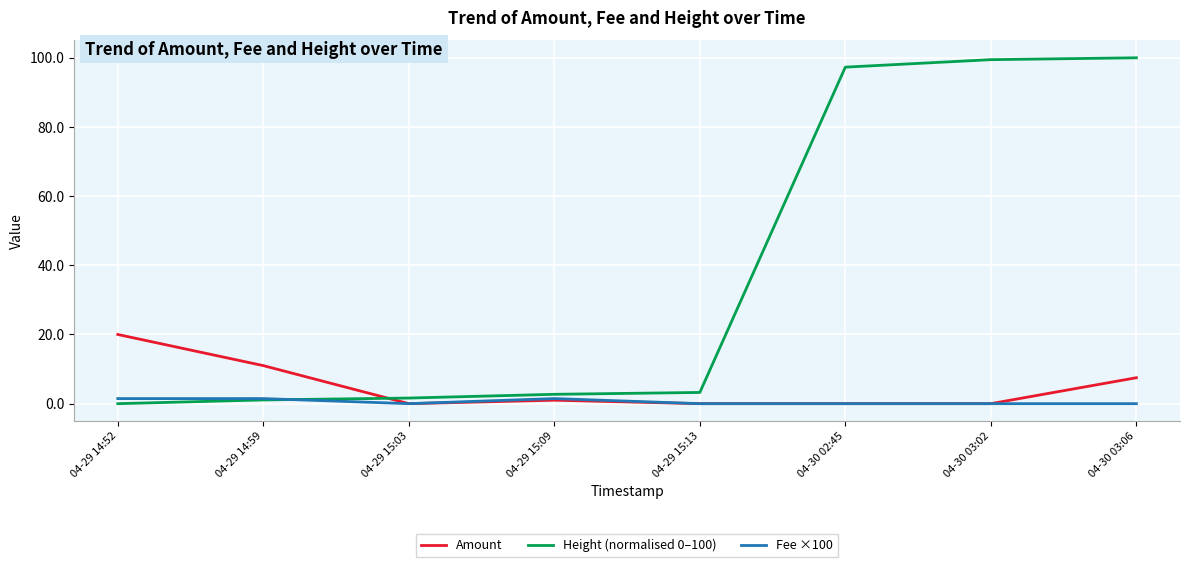

Rank the series by their maximum value, from highest to lowest.

Height (normalised 0–100), Amount, Fee ×100